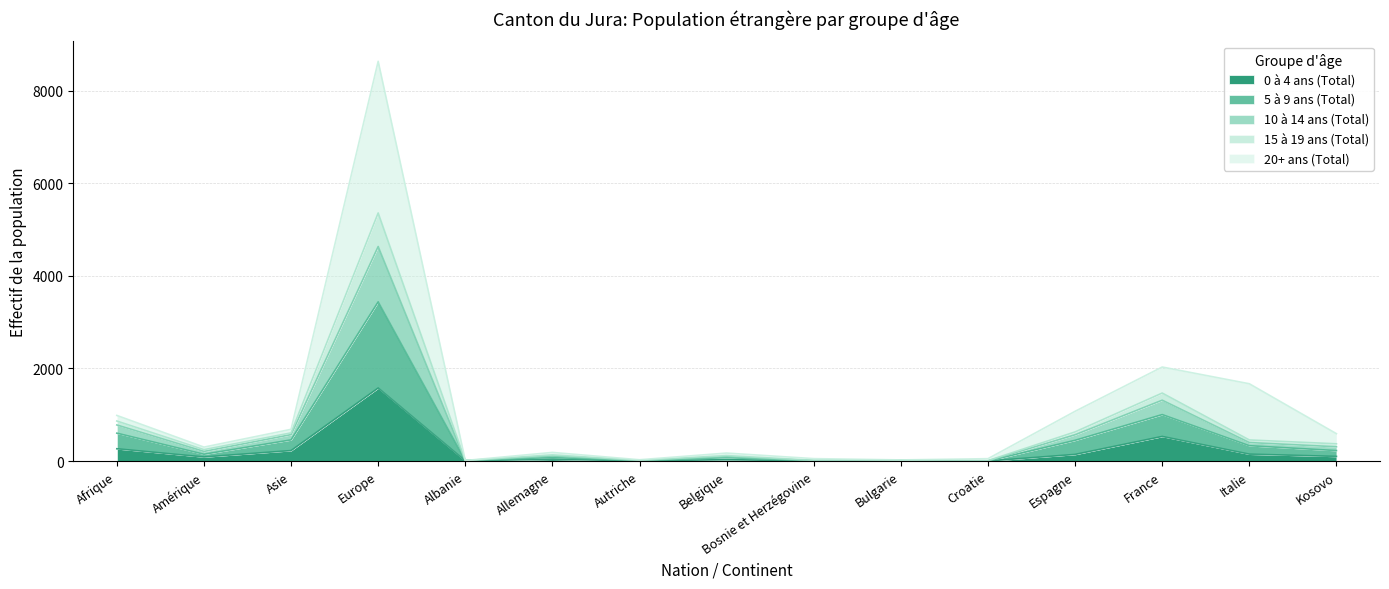

The 15 à 19 ans (Total) series shows 940 at Espagne. True or false?

False